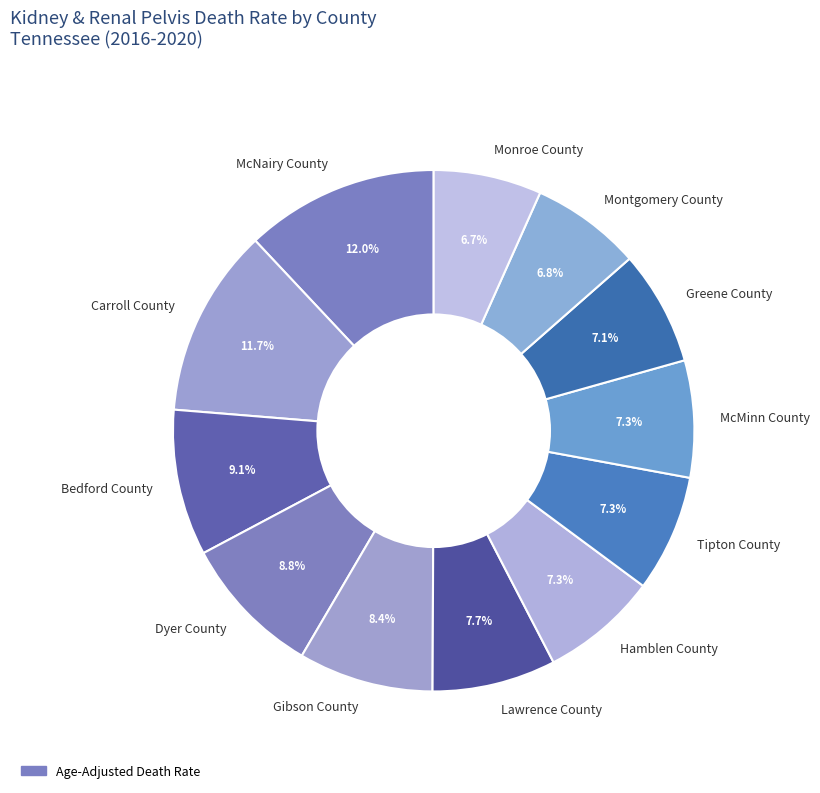

The McNairy County slice represents 12% of the pie. True or false?

True